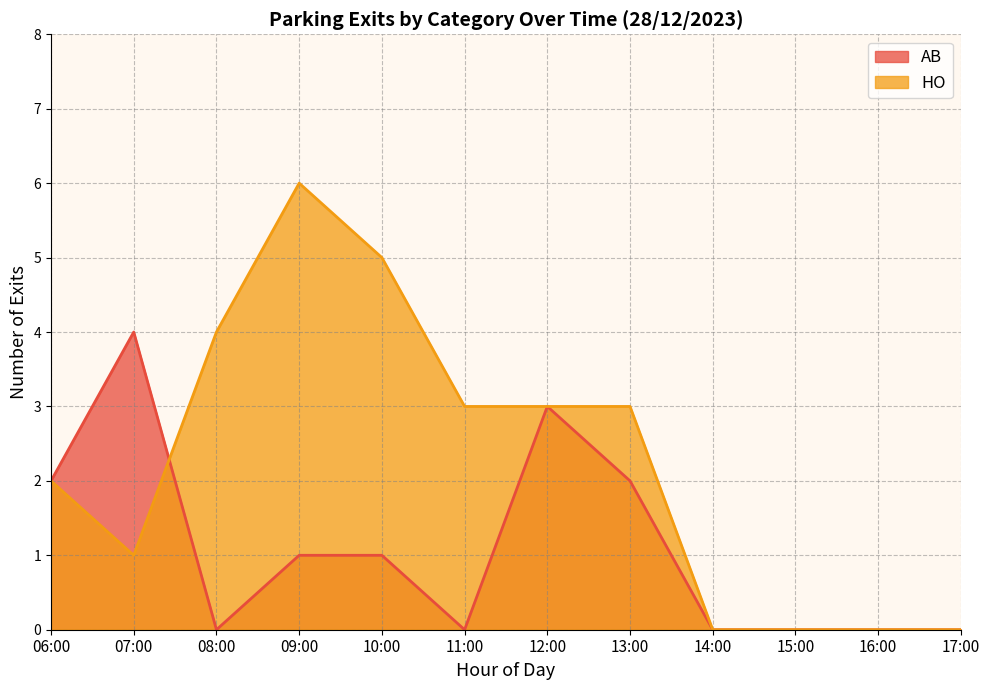

True or false: AB and HO cross at least once.

True